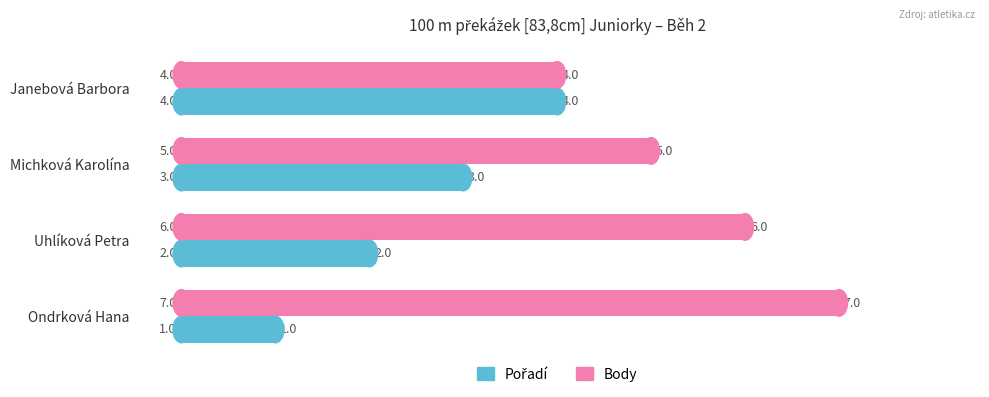

What is the minimum value shown in the chart?

1